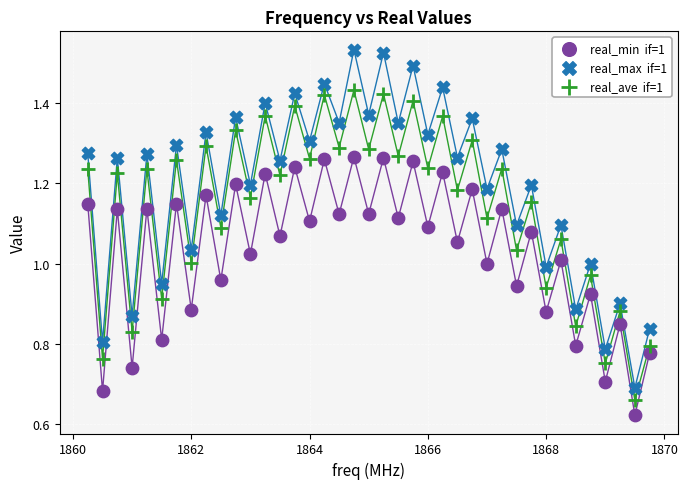

Across all data points, what is the range of X values (max minus min)?

9.5